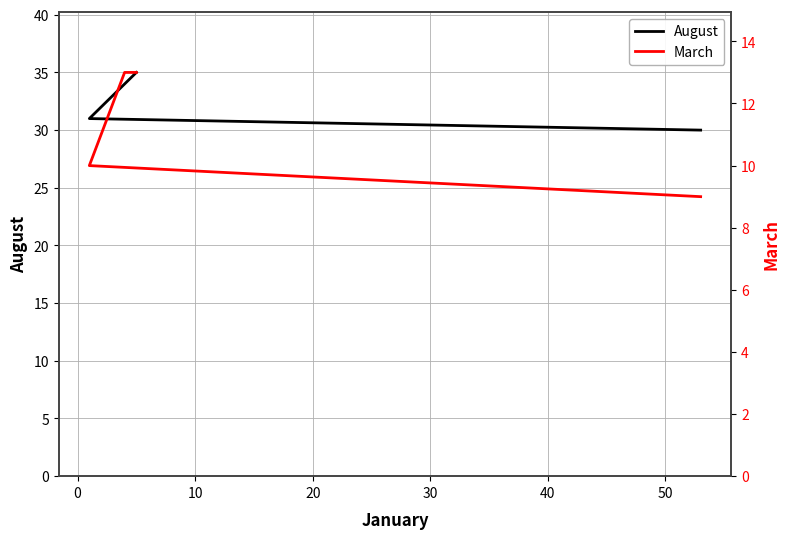

True or false: August and March intersect in this chart.

False